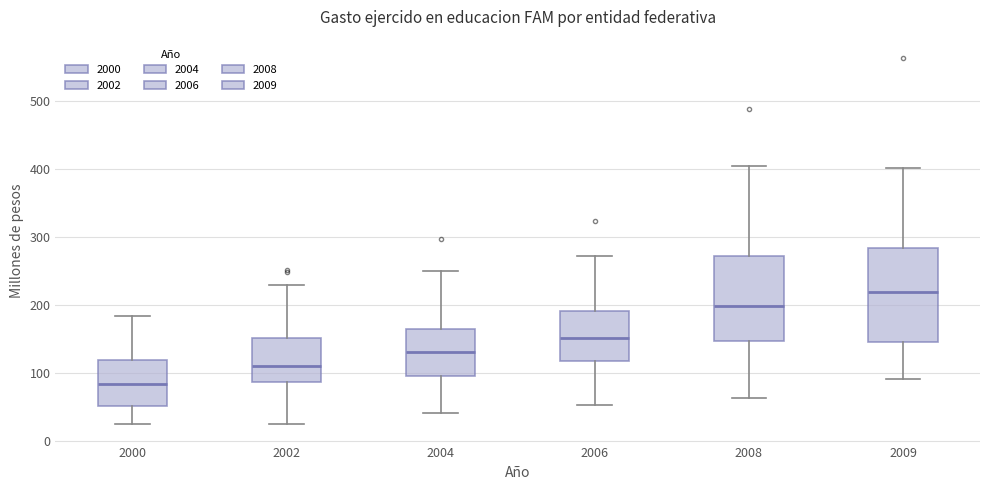

Which box has the highest median line?

2009